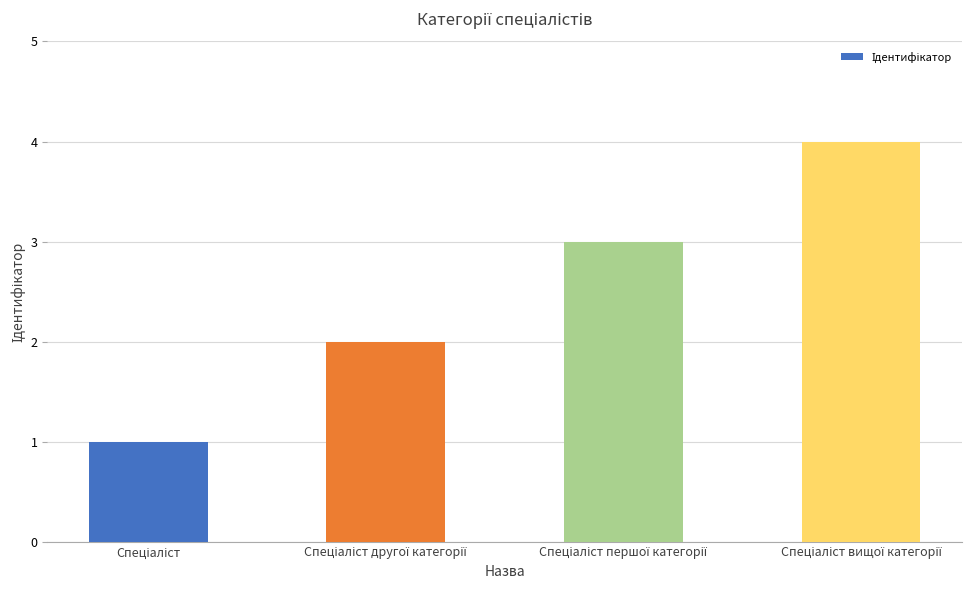

What is the greatest value displayed?

4